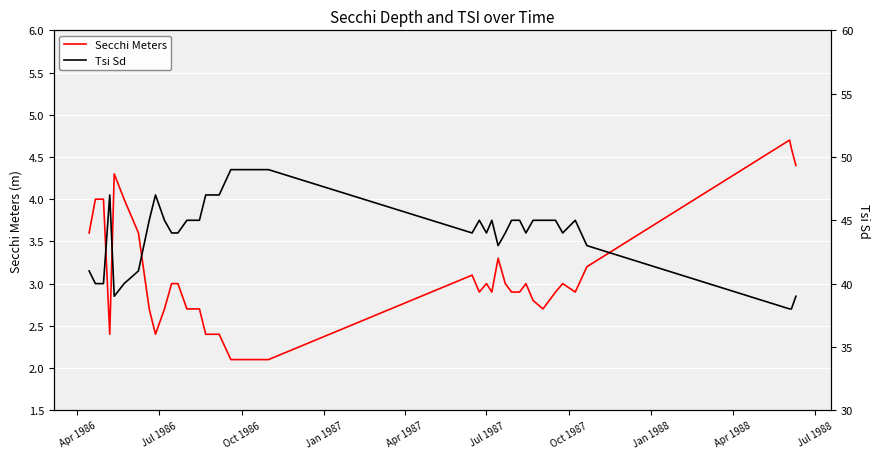

What is the minimum value shown in the chart?

2.1